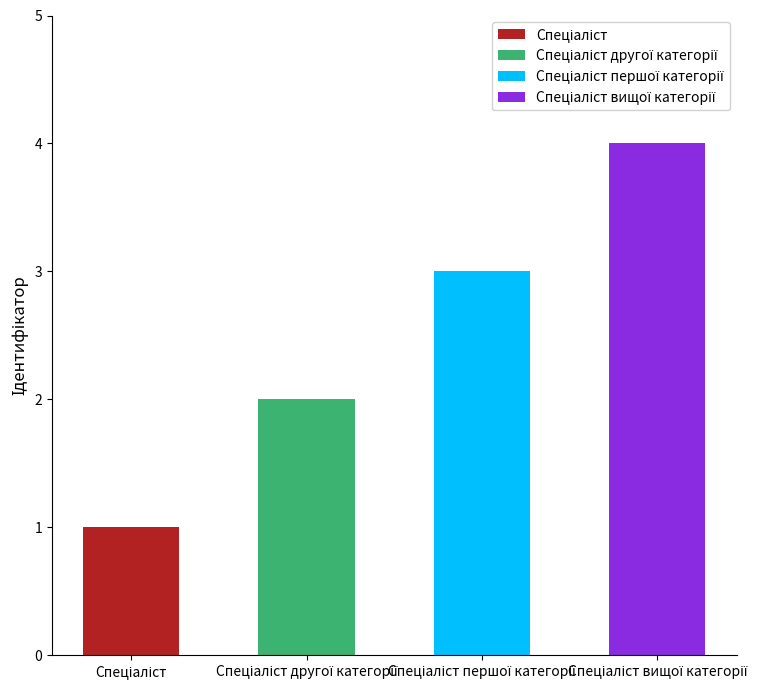

Rank the categories by value from lowest to highest.

Спеціаліст, Спеціаліст другої категорії, Спеціаліст першої категорії, Спеціаліст вищої категорії